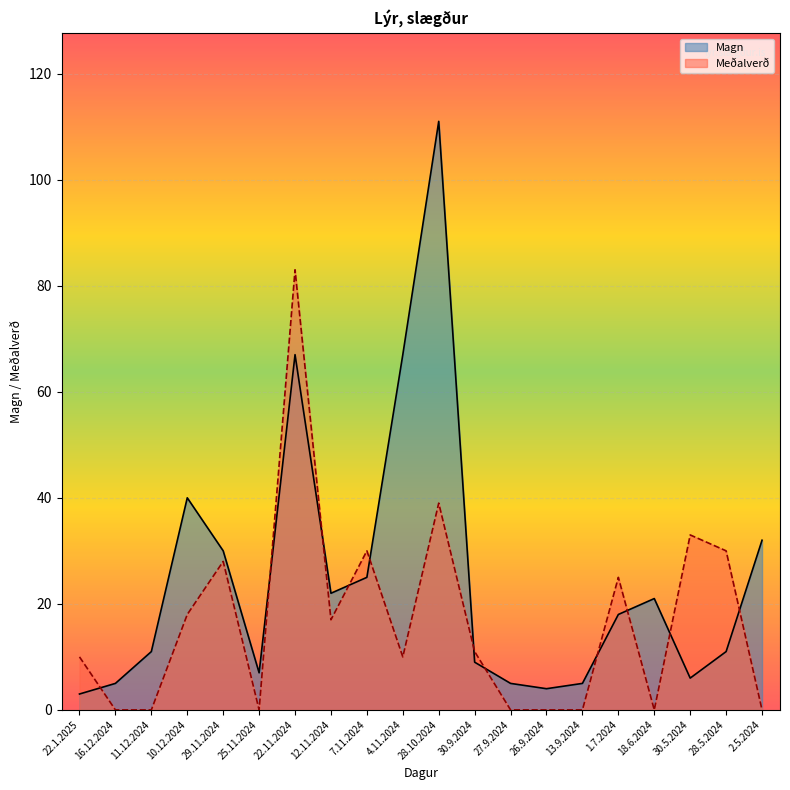

Reading left to right, transcribe all the data shown in this chart.

Magn: 3	5	11	40	30	7	67	22	25	67	111	9	5	4	5	18	21	6	11	32
Meðalverð: 10	0	0	18	28	0	83	17	30	10	39	11	0	0	0	25	0	33	30	0